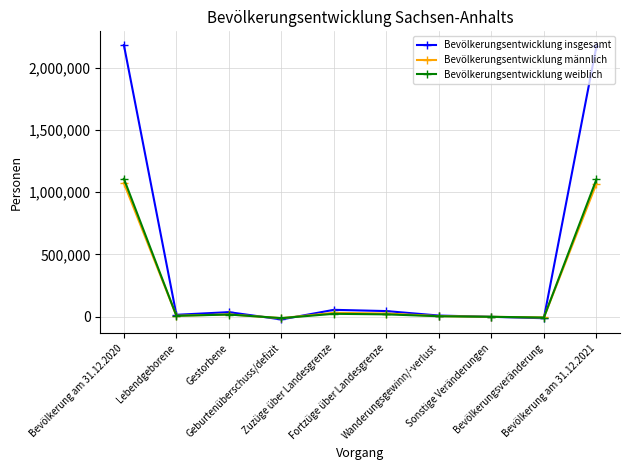

True or false: Bevölkerungsentwicklung insgesamt has more than 0 interior local peaks.

True